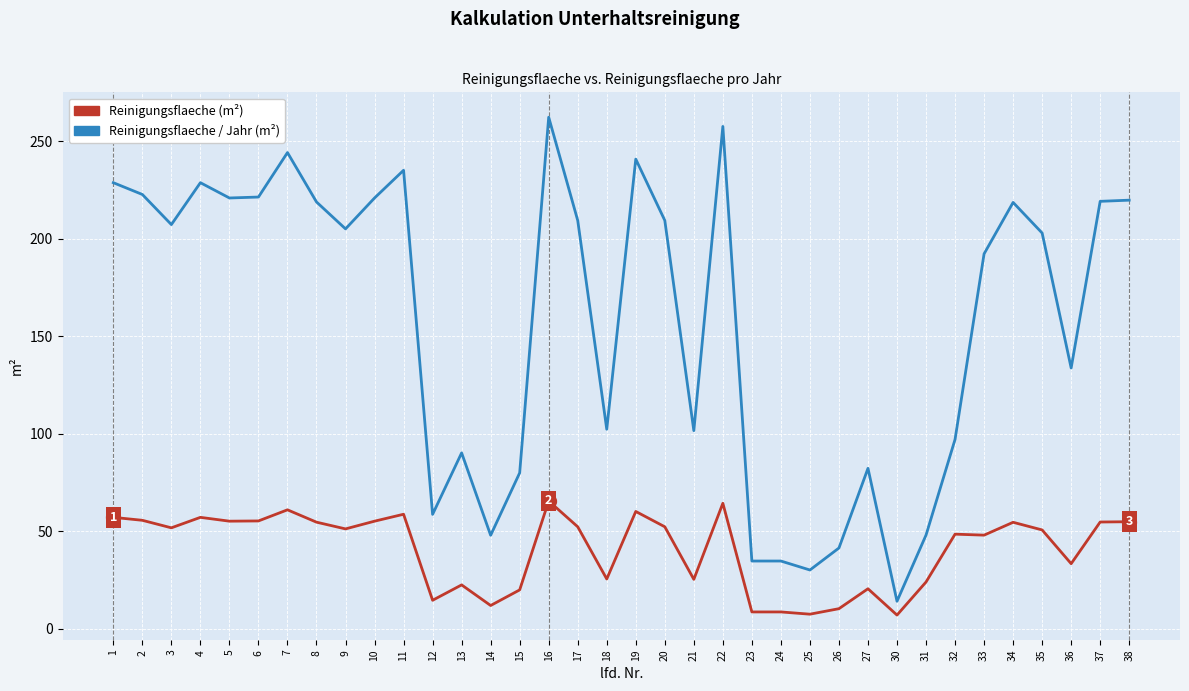

Between 15 and 33, which series saw the biggest shift?

Reinigungsflaeche / Jahr (m²)